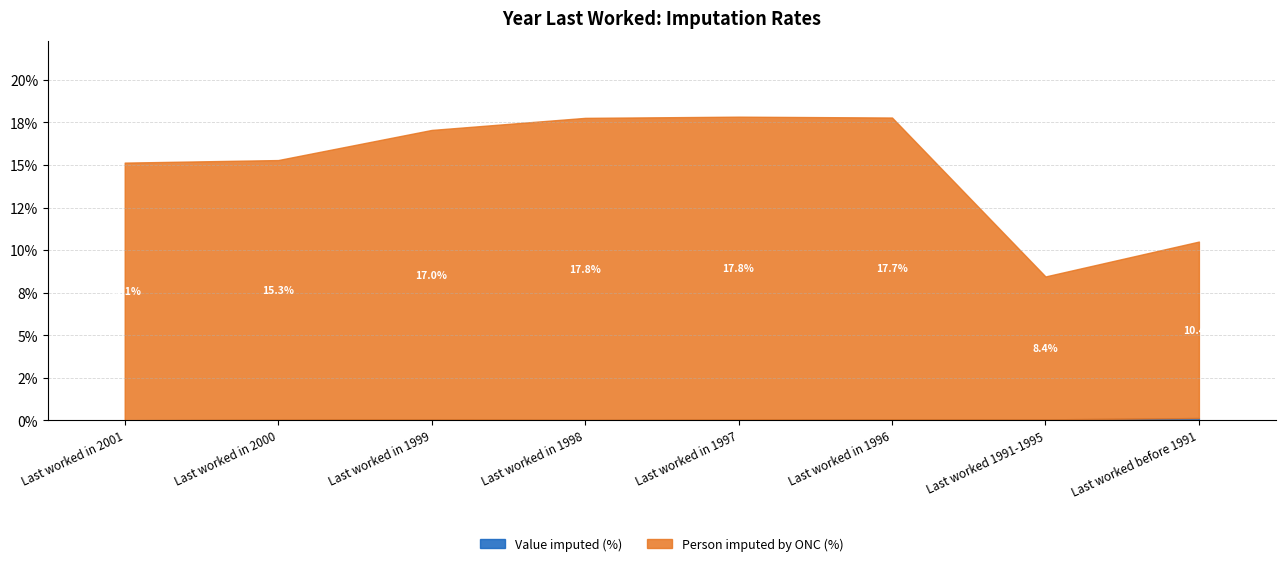

How many categories are shown in the chart?

8